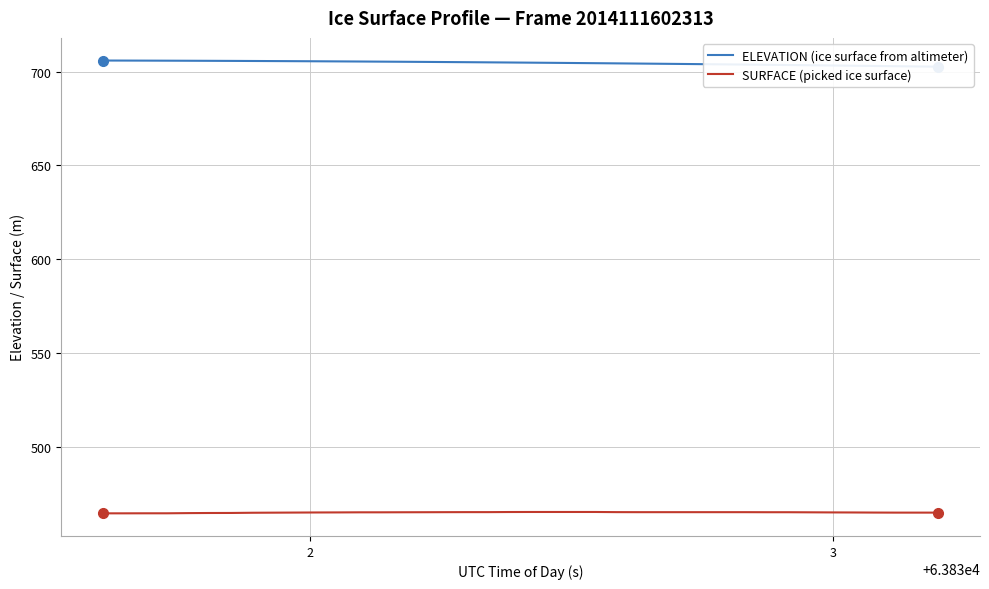

True or false: ELEVATION (ice surface from altimeter) and SURFACE (picked ice surface) cross at least once.

False